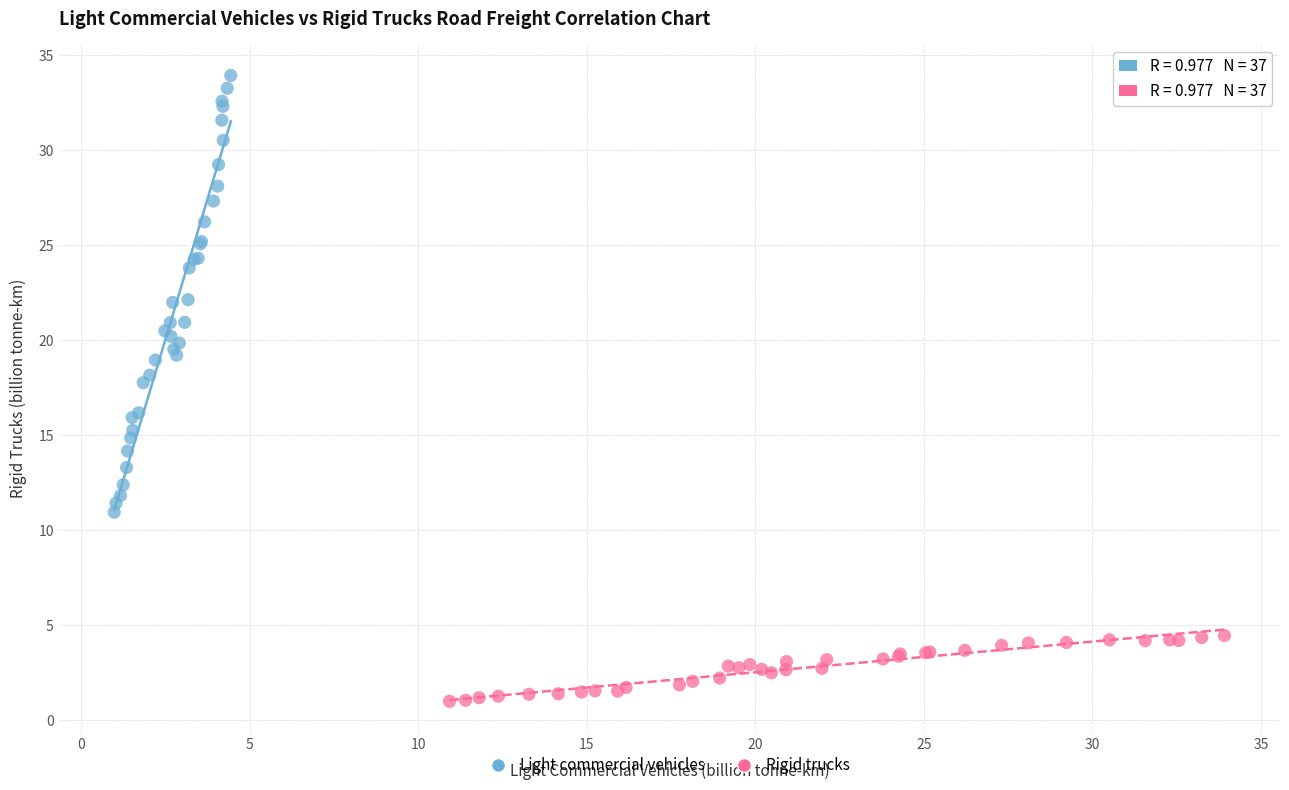

Which series reaches the maximum Y coordinate?

Light commercial vehicles